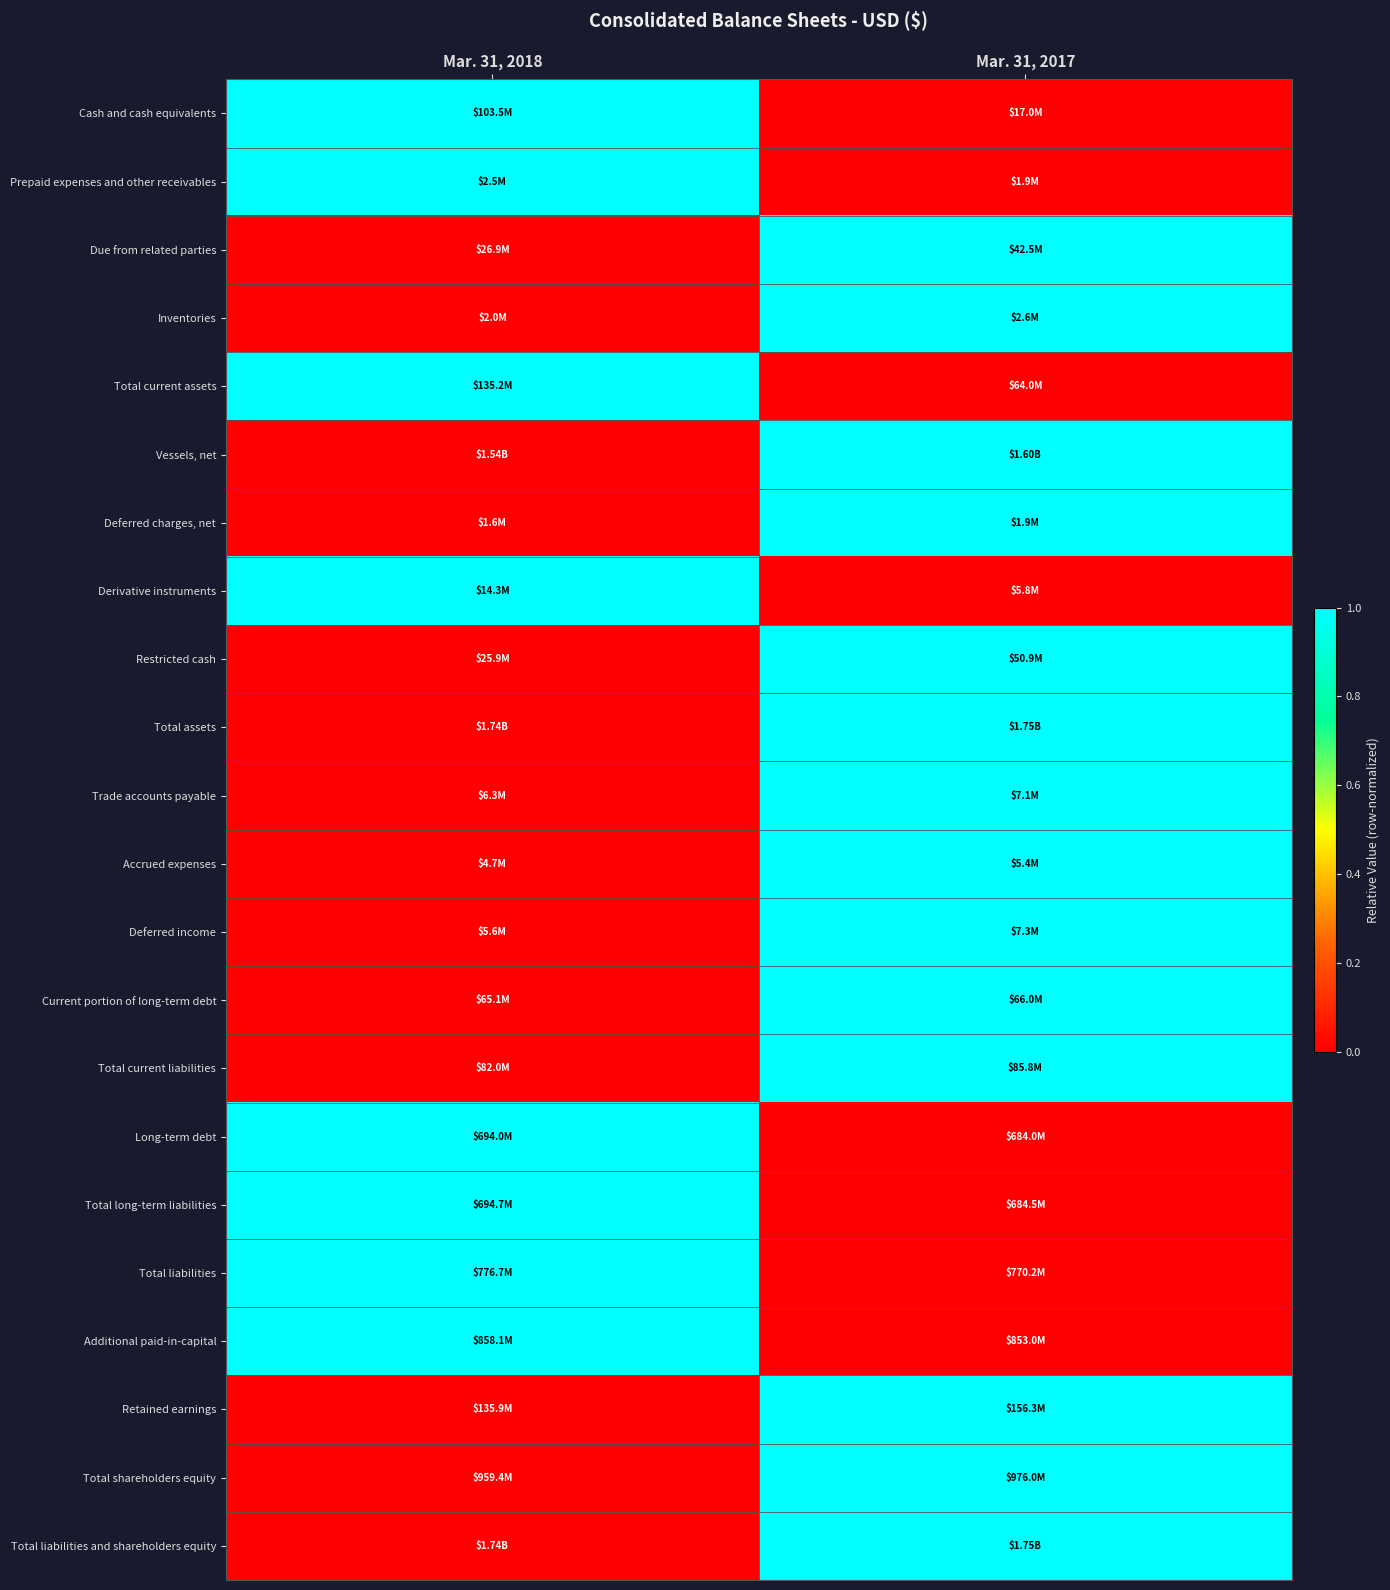

Reading left to right, list all the values displayed in this chart.

Cash and cash equivalents: Mar. 31, 2018=1	Mar. 31, 2017=0
Prepaid expenses and other receivables: Mar. 31, 2018=1	Mar. 31, 2017=0
Due from related parties: Mar. 31, 2018=0	Mar. 31, 2017=1
Inventories: Mar. 31, 2018=0	Mar. 31, 2017=1
Total current assets: Mar. 31, 2018=1	Mar. 31, 2017=0
Vessels, net: Mar. 31, 2018=0	Mar. 31, 2017=1
Deferred charges, net: Mar. 31, 2018=0	Mar. 31, 2017=1
Derivative instruments: Mar. 31, 2018=1	Mar. 31, 2017=0
Restricted cash: Mar. 31, 2018=0	Mar. 31, 2017=1
Total assets: Mar. 31, 2018=0	Mar. 31, 2017=1
Trade accounts payable: Mar. 31, 2018=0	Mar. 31, 2017=1
Accrued expenses: Mar. 31, 2018=0	Mar. 31, 2017=1
Deferred income: Mar. 31, 2018=0	Mar. 31, 2017=1
Current portion of long-term debt: Mar. 31, 2018=0	Mar. 31, 2017=1
Total current liabilities: Mar. 31, 2018=0	Mar. 31, 2017=1
Long-term debt: Mar. 31, 2018=1	Mar. 31, 2017=0
Total long-term liabilities: Mar. 31, 2018=1	Mar. 31, 2017=0
Total liabilities: Mar. 31, 2018=1	Mar. 31, 2017=0
Additional paid-in-capital: Mar. 31, 2018=1	Mar. 31, 2017=0
Retained earnings: Mar. 31, 2018=0	Mar. 31, 2017=1
Total shareholders equity: Mar. 31, 2018=0	Mar. 31, 2017=1
Total liabilities and shareholders equity: Mar. 31, 2018=0	Mar. 31, 2017=1